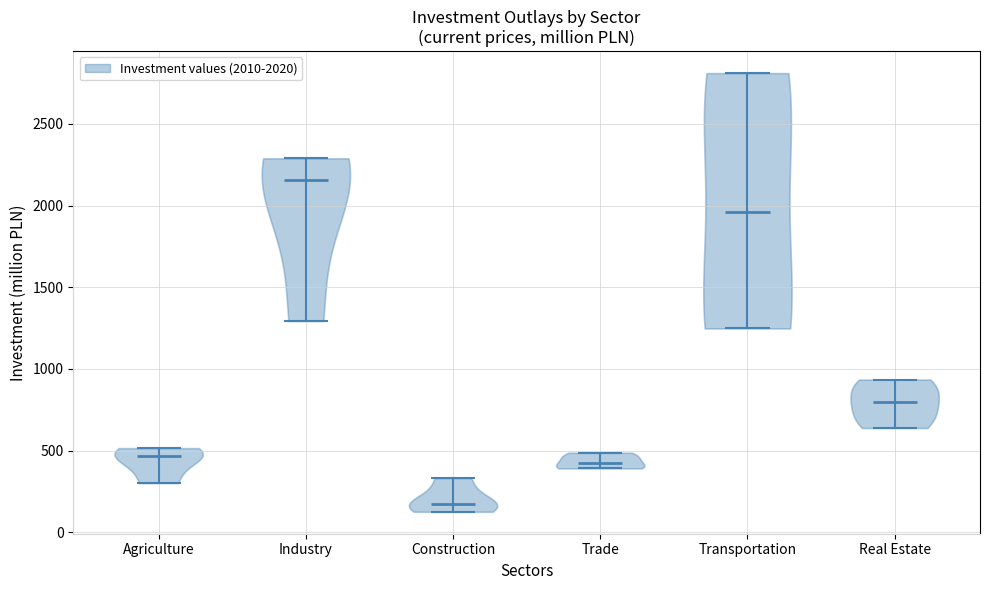

Reading left to right, read every violin against the y-axis: where its median line is, and the lowest and highest points it reaches. The values are not printed on the chart, so give them approximately, as read against the axis.

Agriculture: median line 450, lowest point 300, highest point 500
Industry: median line 2150, lowest point 1300, highest point 2300
Construction: median line 200, lowest point 100, highest point 350
Trade: median line 400, lowest point 400, highest point 500
Transportation: median line 1950, lowest point 1250, highest point 2800
Real Estate: median line 800, lowest point 650, highest point 950